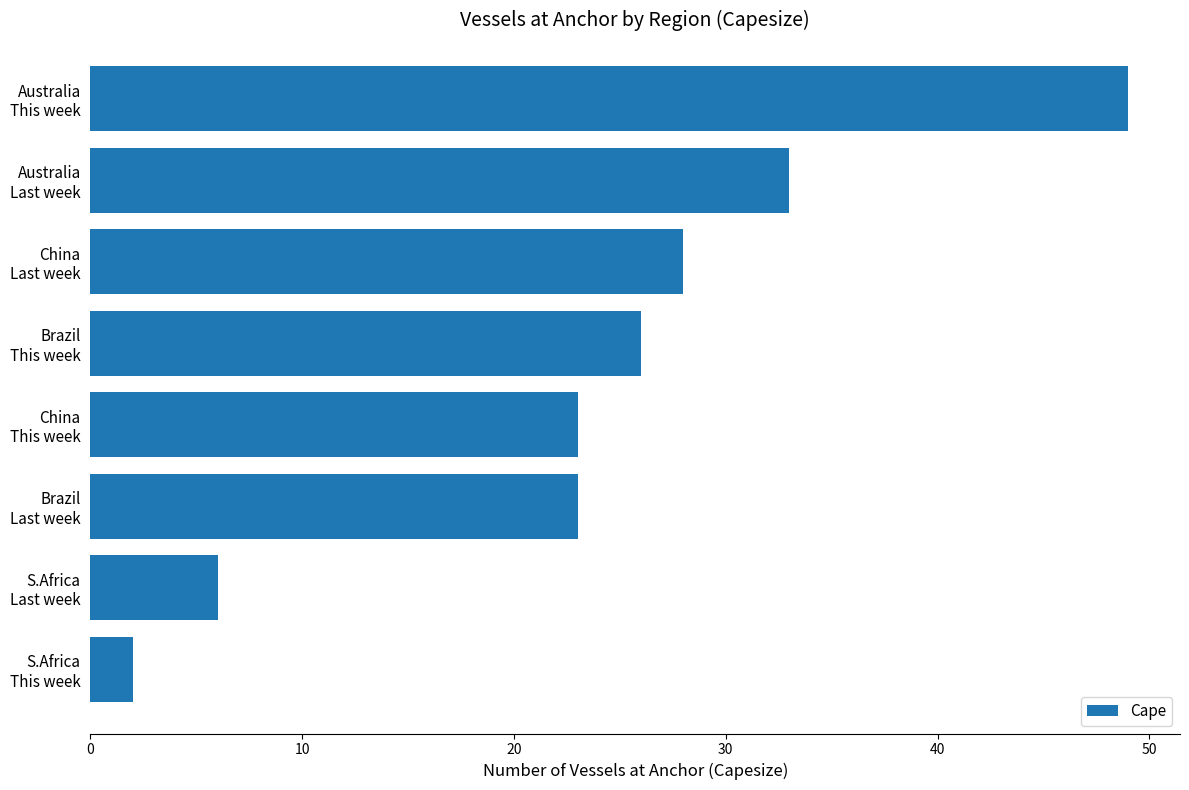

Reading top to bottom, transcribe all the data shown in this chart.

49	33	28	26	23	23	6	2